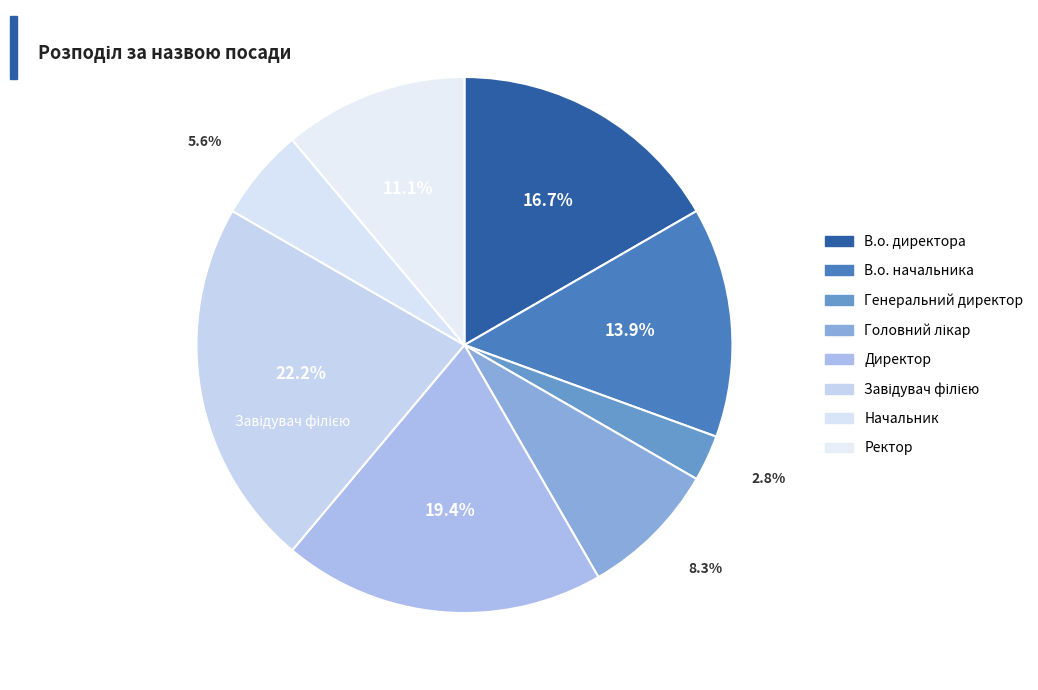

To the nearest percent, what is the average slice percentage?

12%